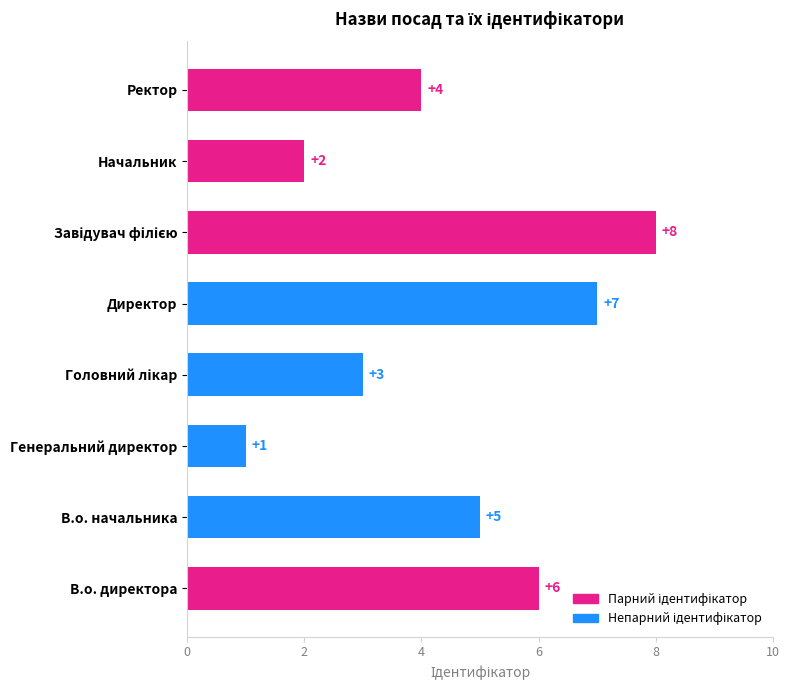

The value at Директор is 5. True or false?

False